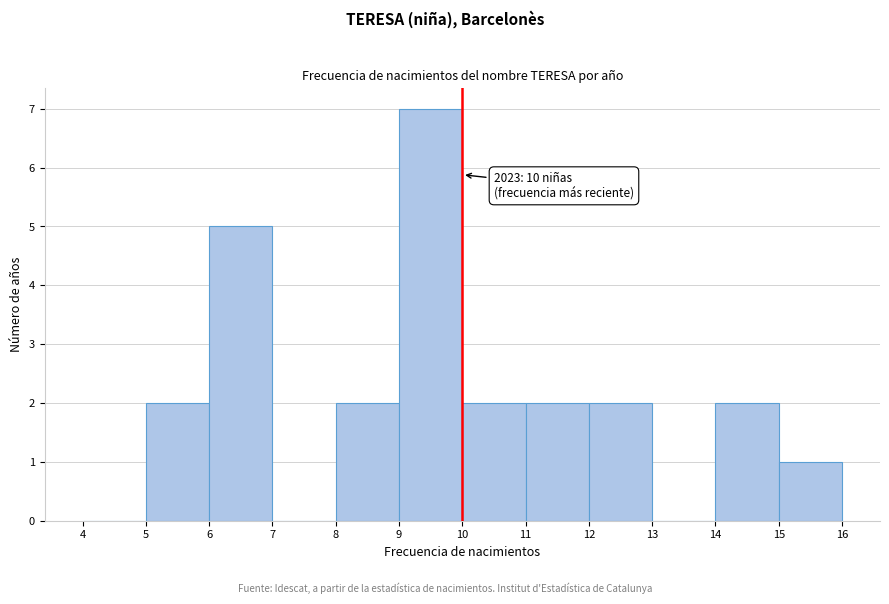

Which range on the x-axis has the tallest bar?

9 to 10